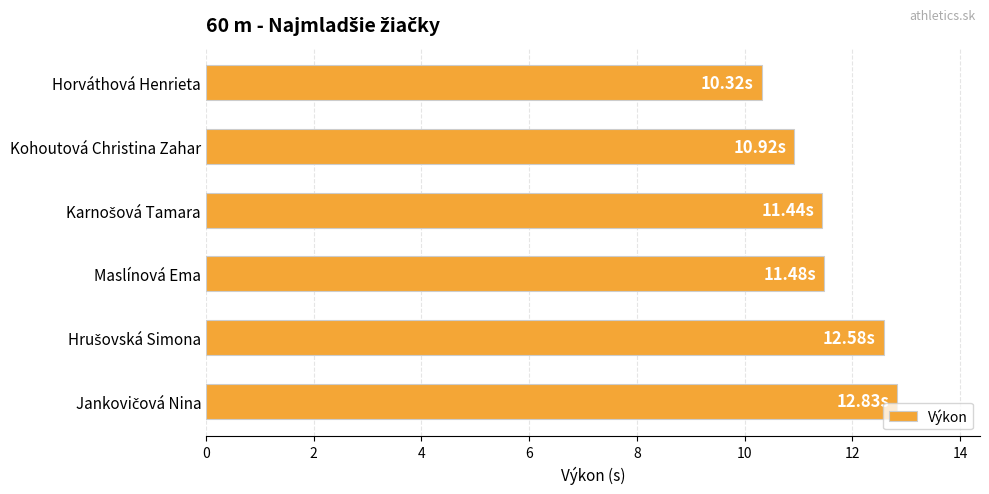

Which label corresponds to the smallest value in the chart?

Horváthová Henrieta